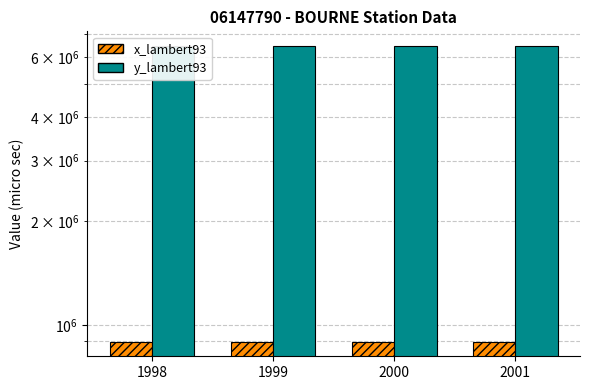

How many series are shown in this chart?

2